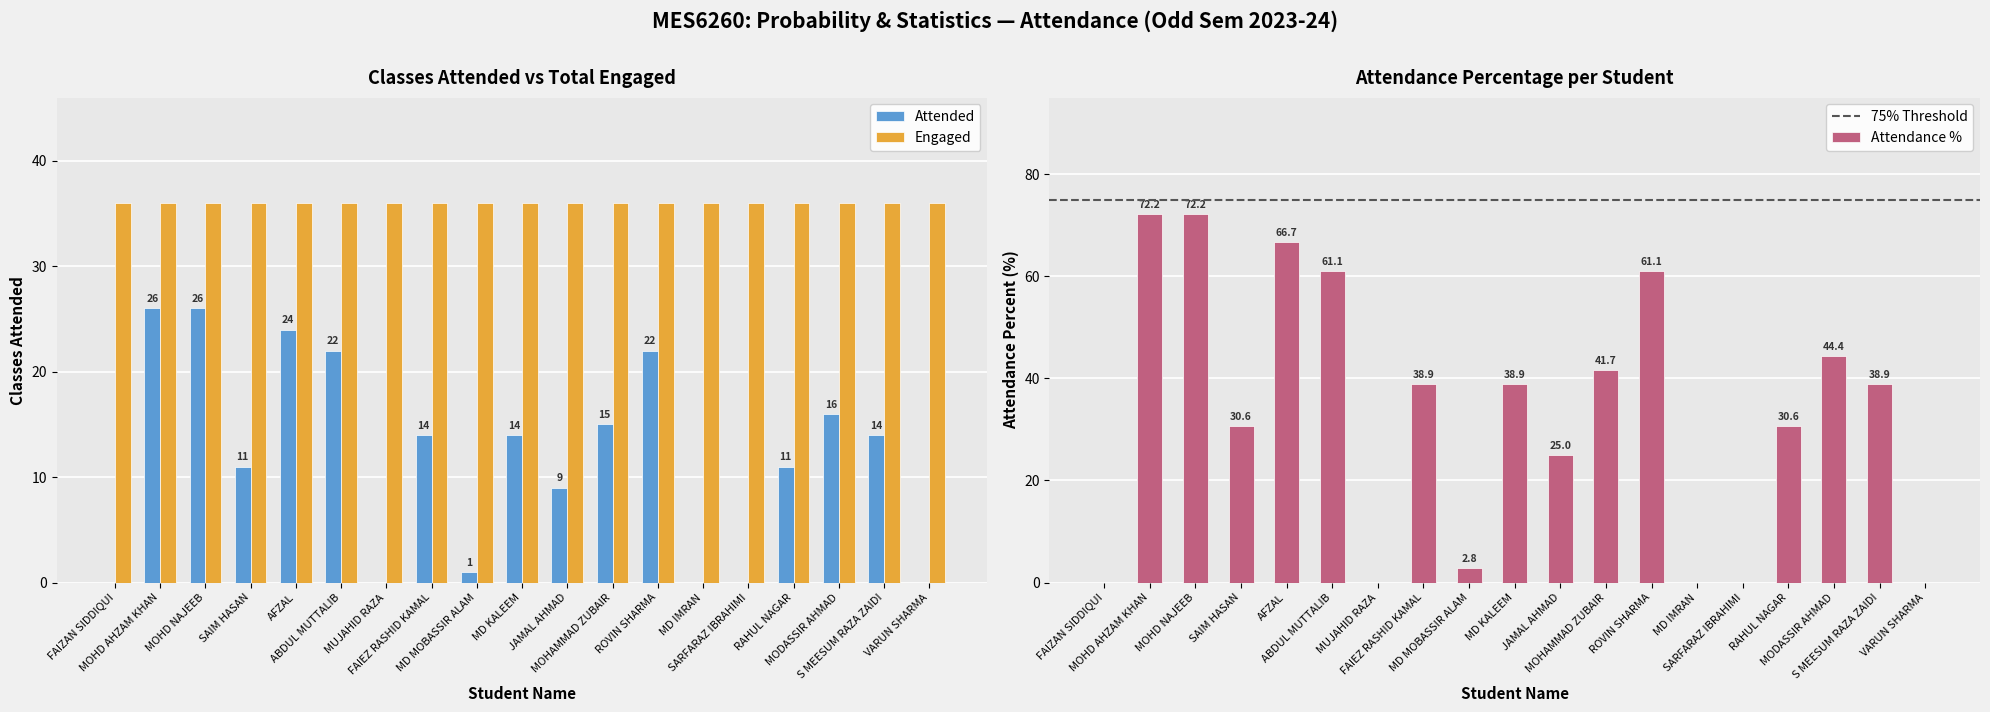

At which category does the chart reach its peak across all series?

MOHD AHZAM KHAN